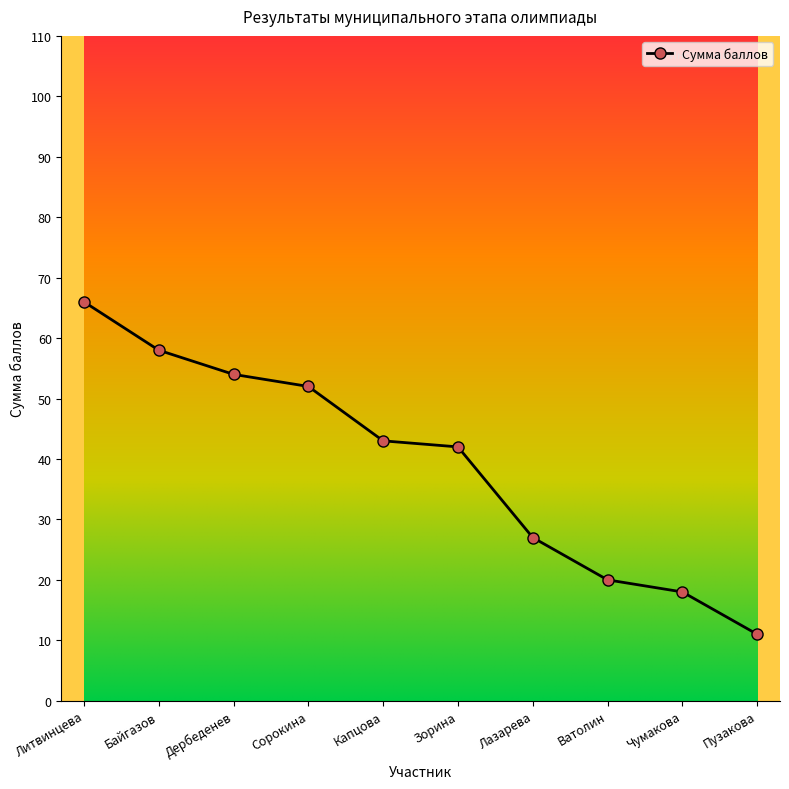

True or false: the data has more than 0 interior local peaks.

False